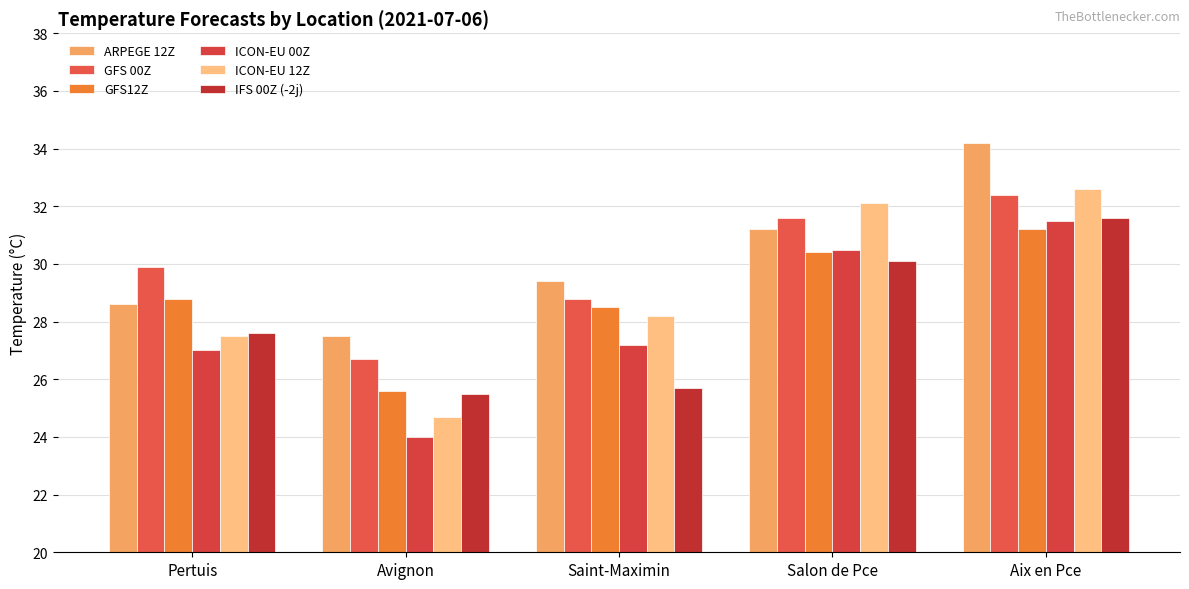

At how many categories does at least one series exceed 25?

5